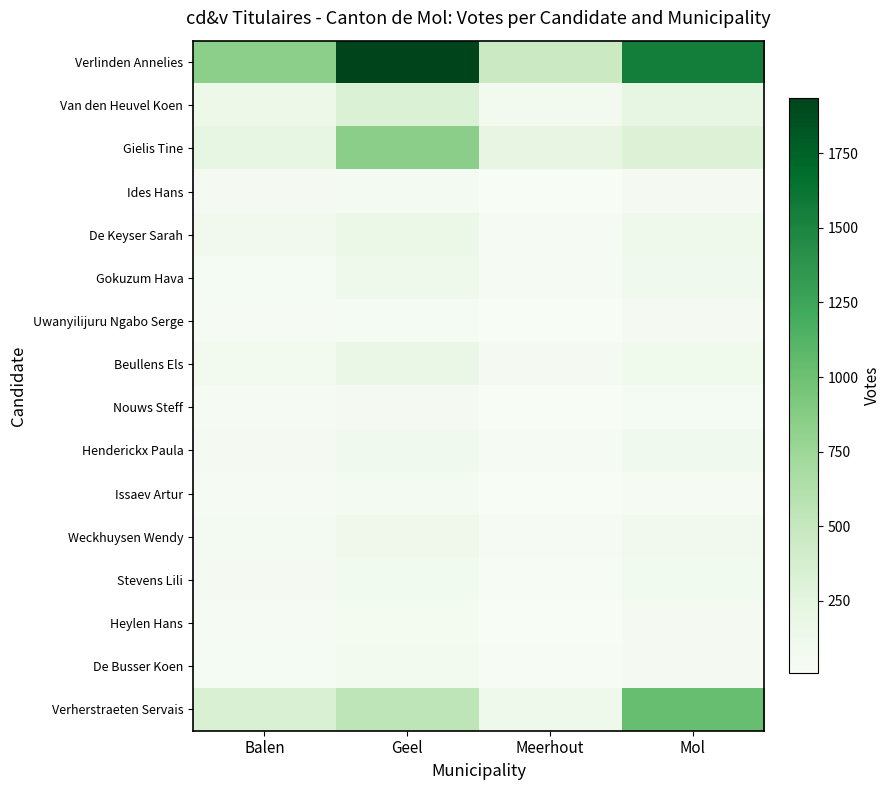

Reading right to left, list all the values displayed in this chart.

Verlinden Annelies: Mol=1556	Meerhout=454	Geel=1935	Balen=836
Van den Heuvel Koen: Mol=211	Meerhout=72	Geel=326	Balen=139
Gielis Tine: Mol=319	Meerhout=223	Geel=850	Balen=213
Ides Hans: Mol=49	Meerhout=12	Geel=55	Balen=46
De Keyser Sarah: Mol=124	Meerhout=36	Geel=159	Balen=86
Gokuzum Hava: Mol=103	Meerhout=26	Geel=125	Balen=43
Uwanyilijuru Ngabo Serge: Mol=51	Meerhout=9	Geel=44	Balen=30
Beullens Els: Mol=109	Meerhout=46	Geel=180	Balen=68
Nouws Steff: Mol=40	Meerhout=7	Geel=45	Balen=35
Henderickx Paula: Mol=91	Meerhout=26	Geel=103	Balen=51
Issaev Artur: Mol=36	Meerhout=8	Geel=57	Balen=26
Weckhuysen Wendy: Mol=85	Meerhout=26	Geel=116	Balen=54
Stevens Lili: Mol=81	Meerhout=22	Geel=81	Balen=50
Heylen Hans: Mol=52	Meerhout=13	Geel=60	Balen=35
De Busser Koen: Mol=48	Meerhout=18	Geel=73	Balen=42
Verherstraeten Servais: Mol=1026	Meerhout=121	Geel=543	Balen=340